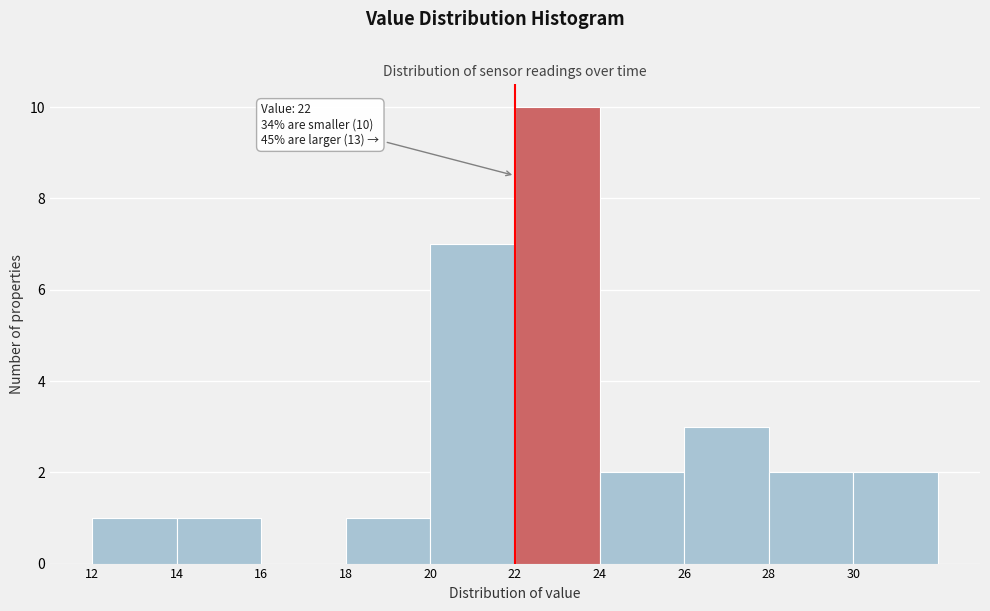

Over which range of the x-axis is the bar tallest?

22 to 24